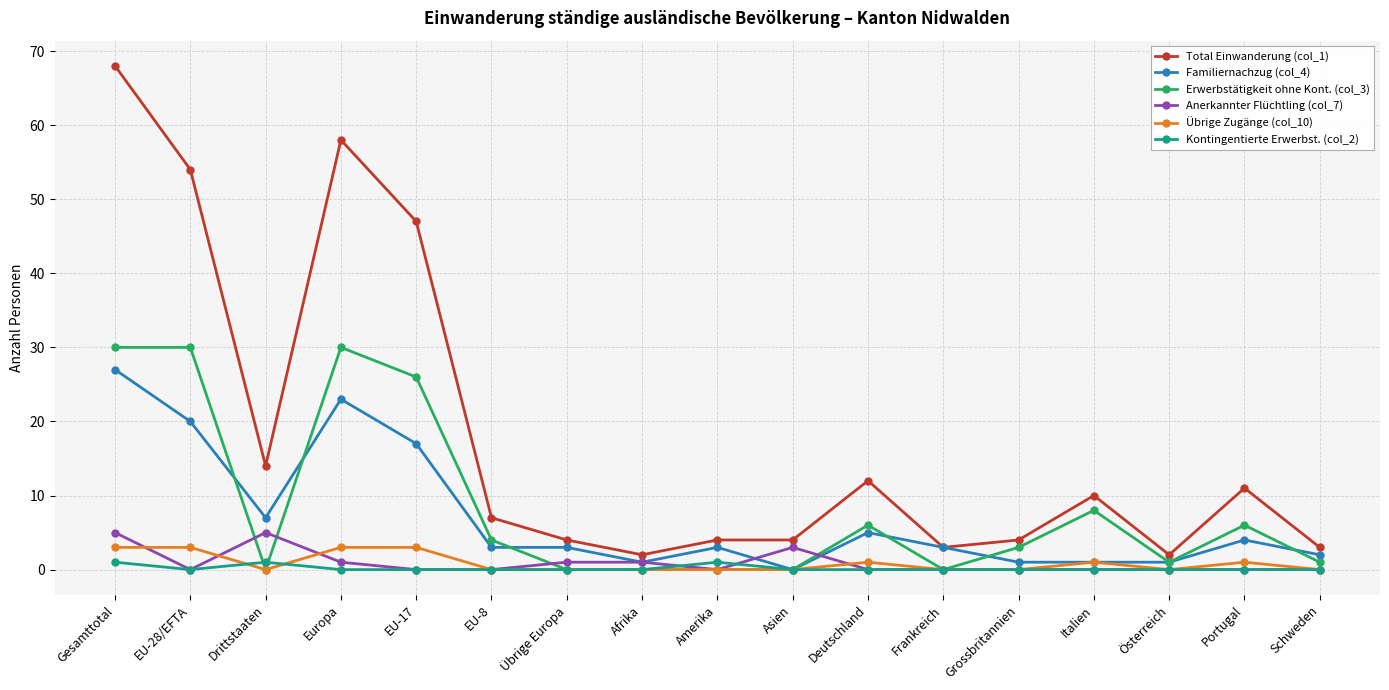

How many data points does each series have?

17